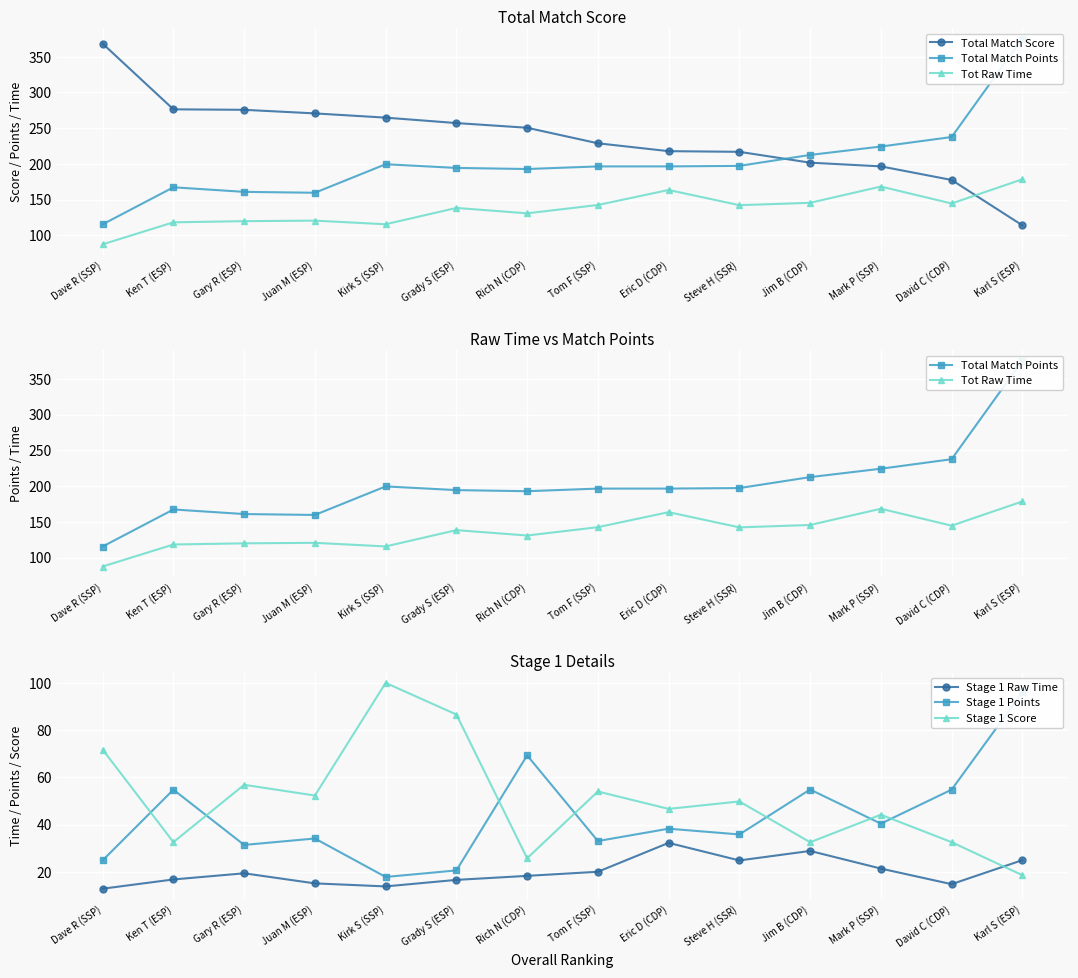

What is the label of the 14th point from the left?

Karl S (ESP)